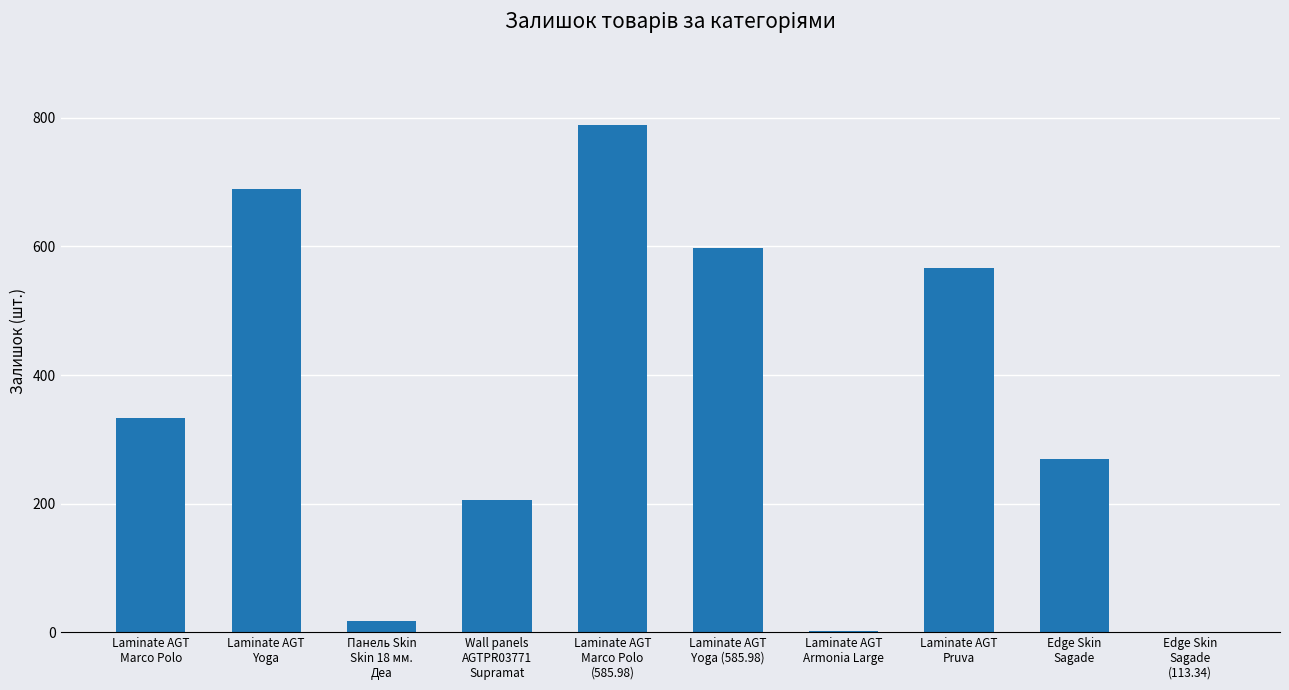

How many data points does each series have?

10